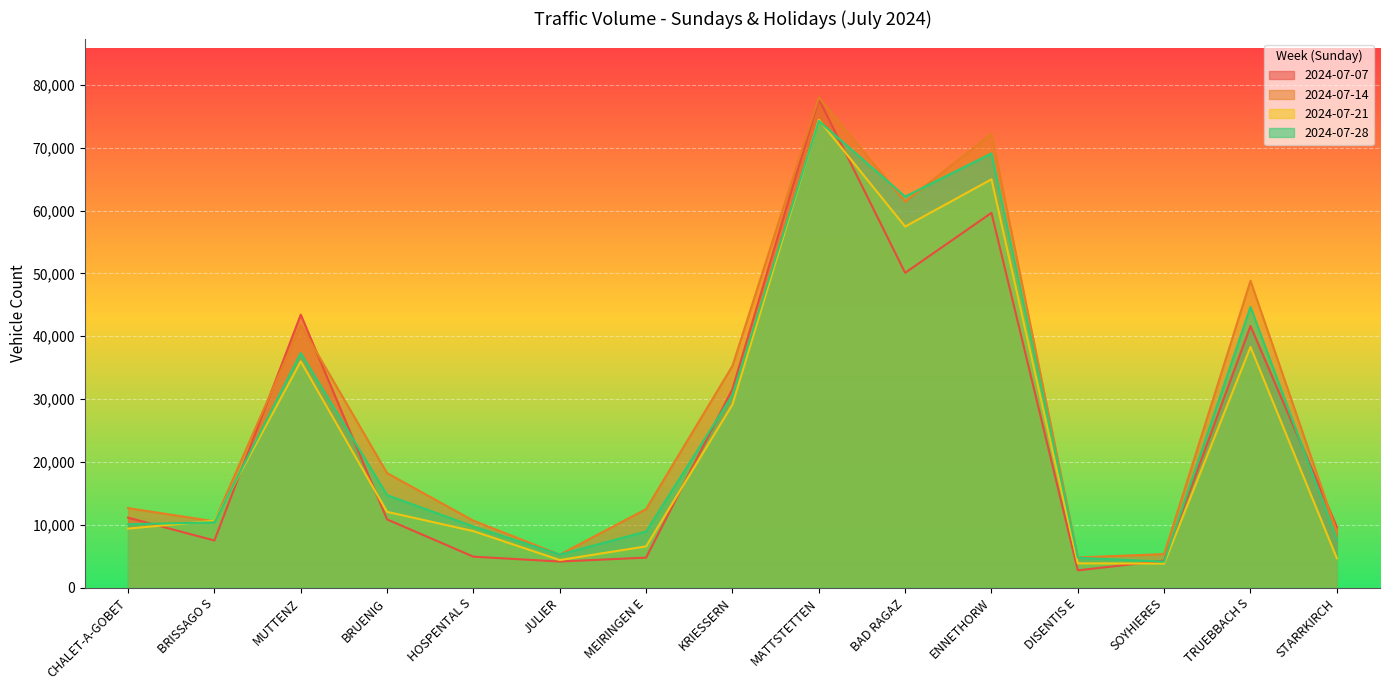

What is the greatest value displayed?

77990